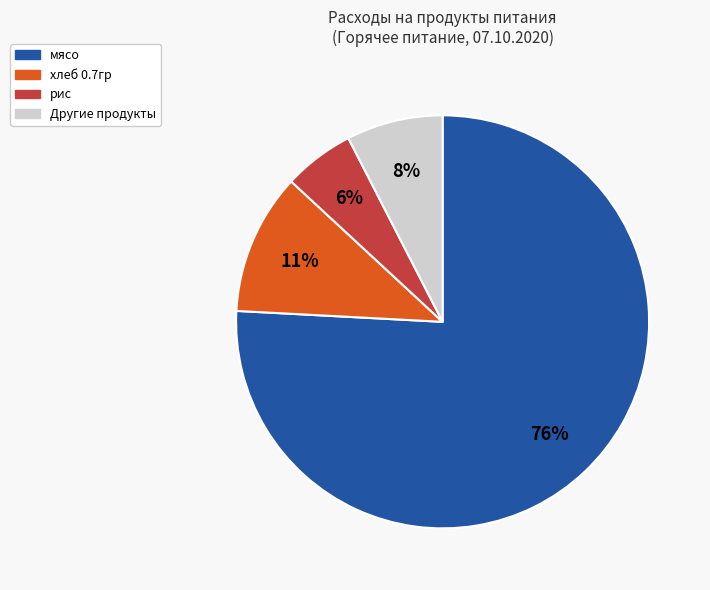

Does any single category account for the majority?

Yes